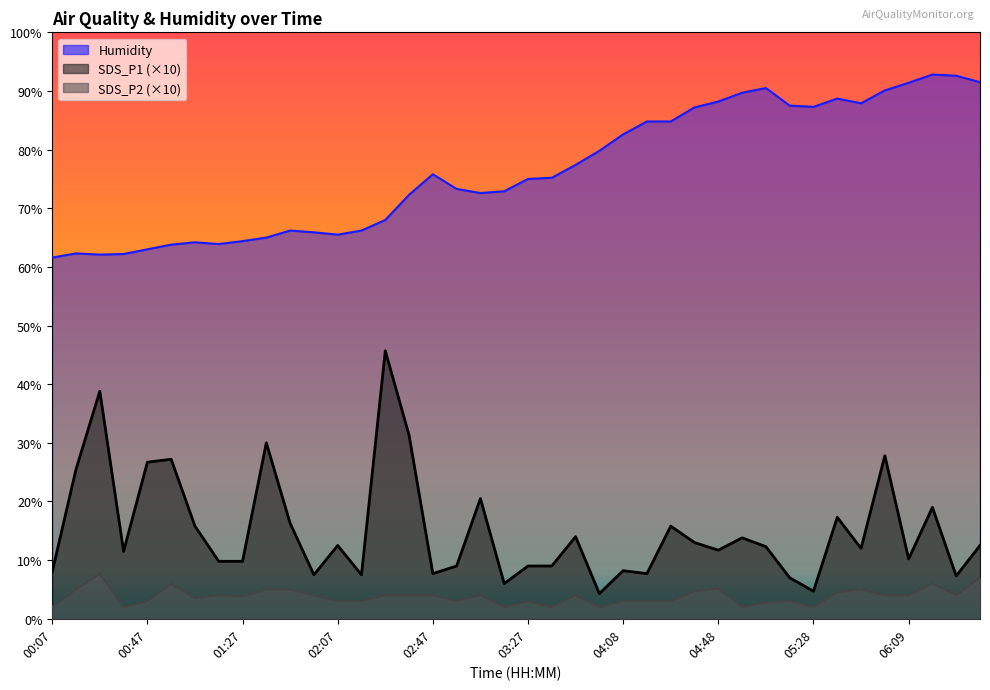

How many distinct data groups are displayed?

3